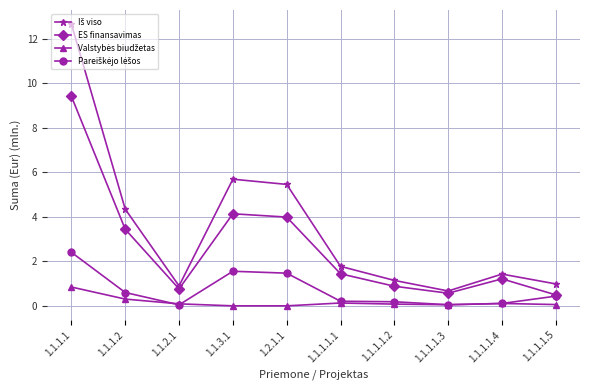

Count the number of data series in this chart.

4